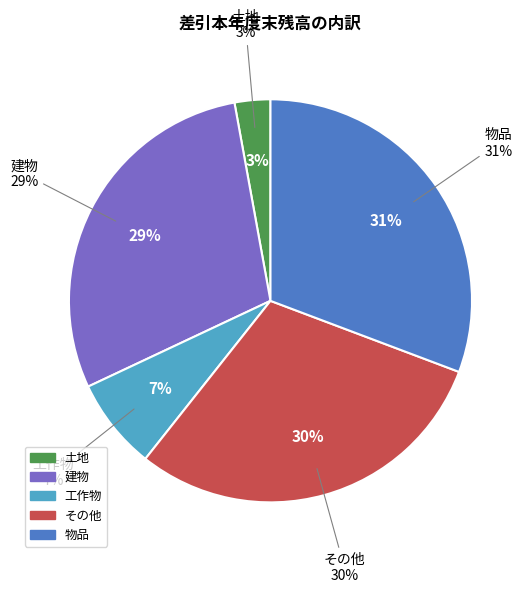

Is it true that 工作物 is 1% of the pie?

False